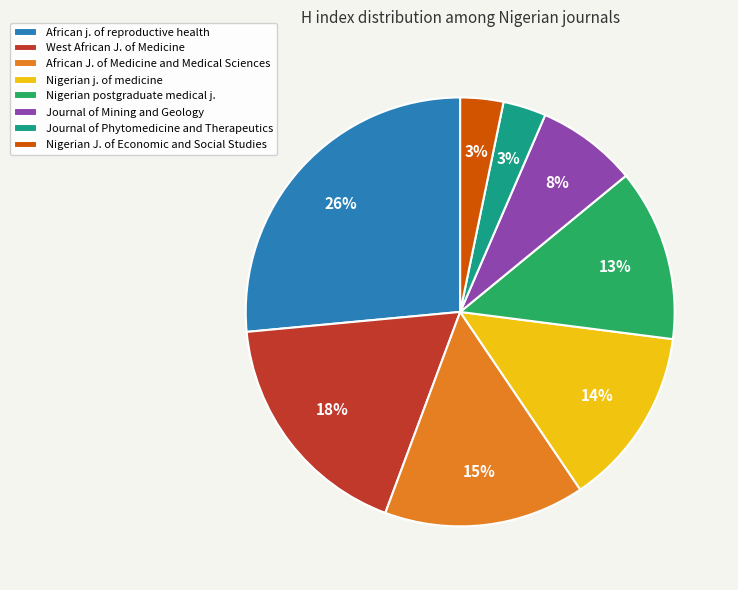

Which category has the biggest portion of the pie?

African j. of reproductive health